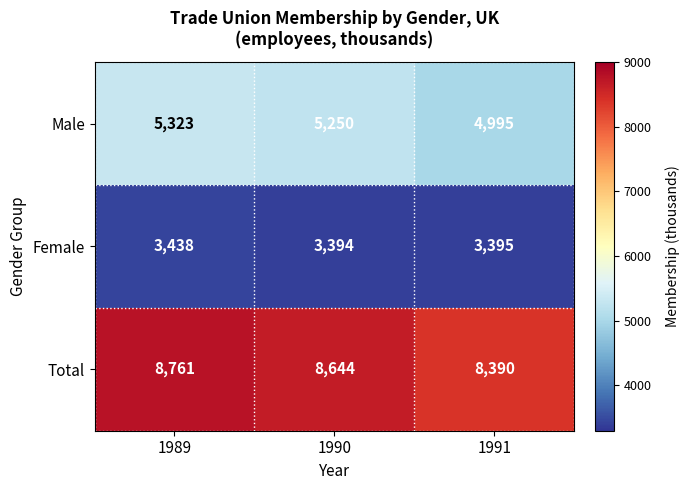

Between 1989 and 1990, which series saw the biggest shift?

Total